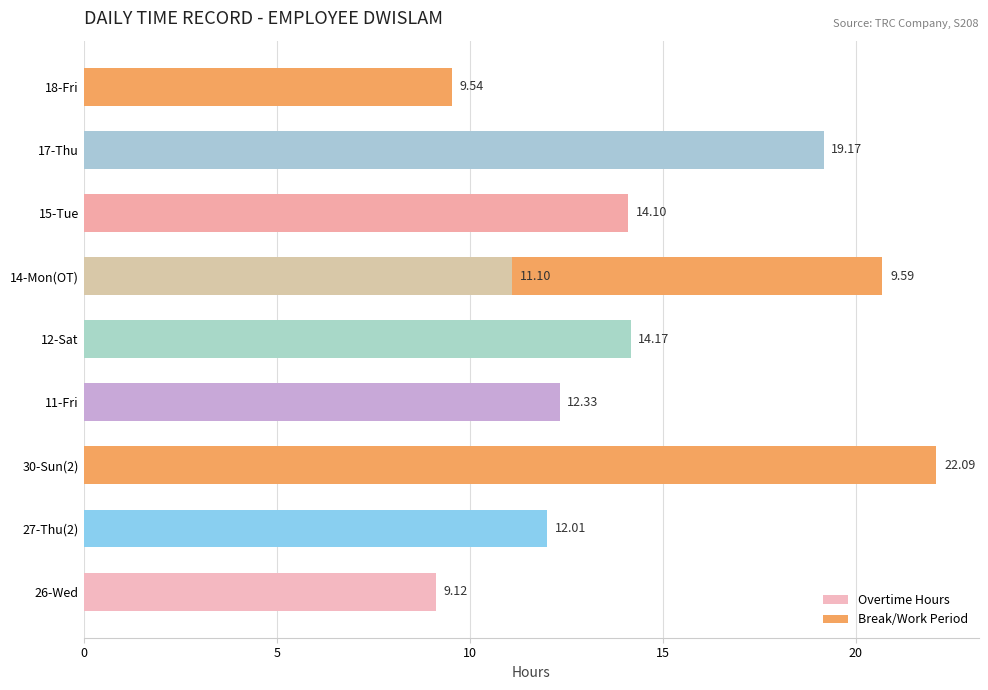

How many distinct data groups are displayed?

2